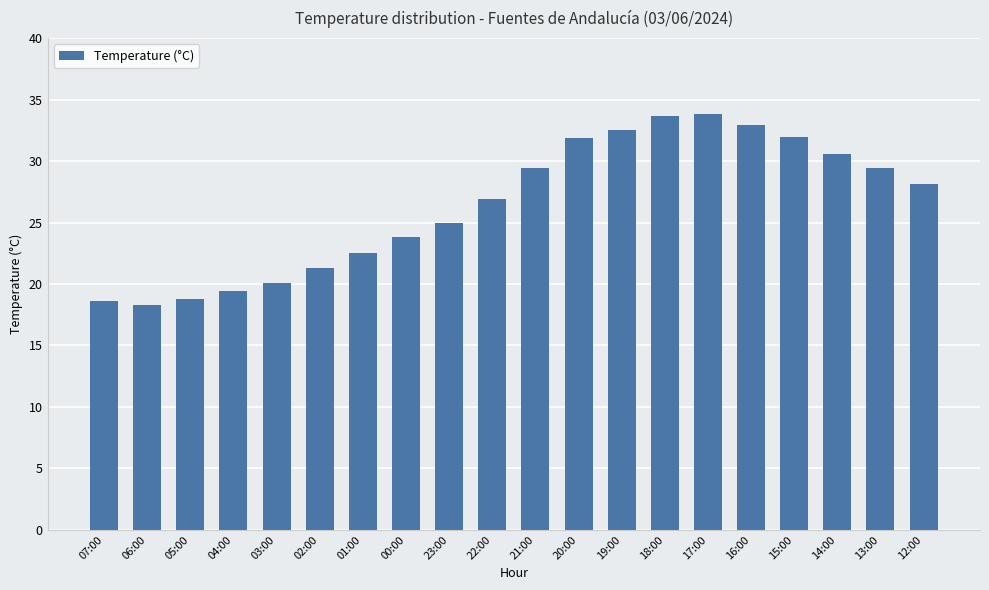

What is the difference between the values at 00:00 and 19:00?

8.7